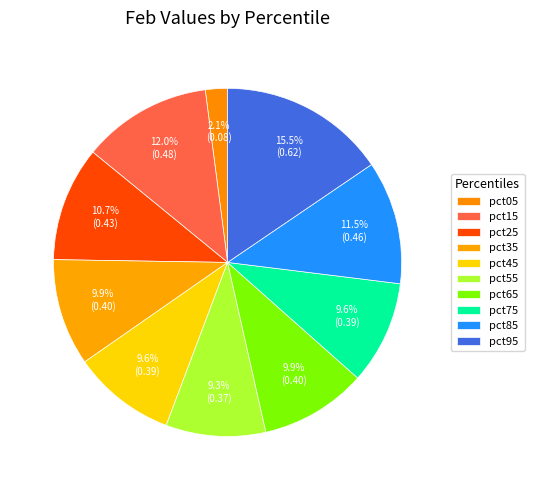

To the nearest percent, what is the difference between the largest and smallest slice percentages?

13%